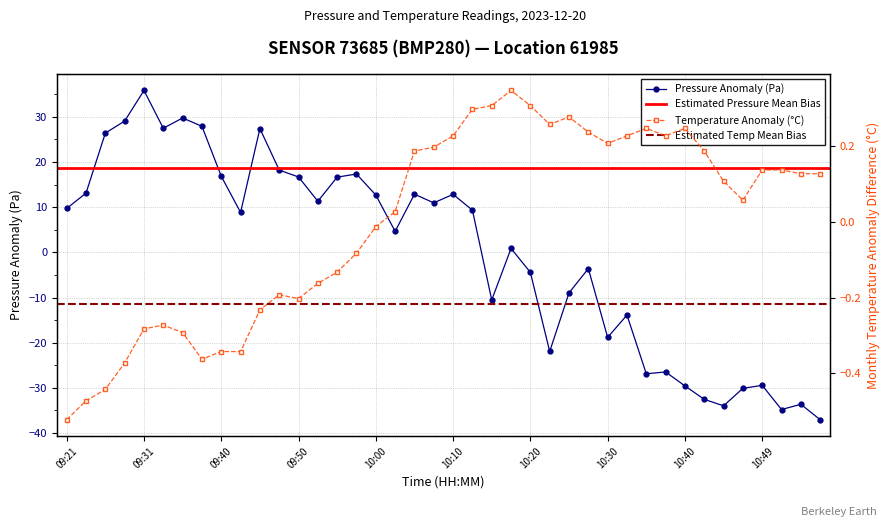

Between which two adjacent categories do temperature and pressure first intersect?

10:13 and 10:15